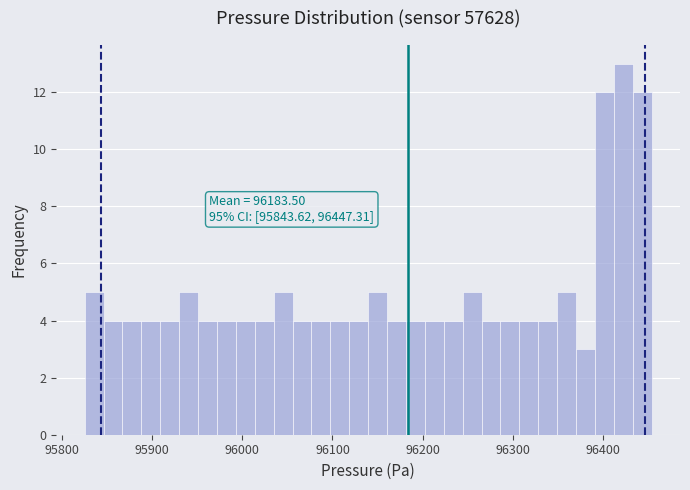

Read against the x-axis, roughly where is the centre of the tallest bar?

96420